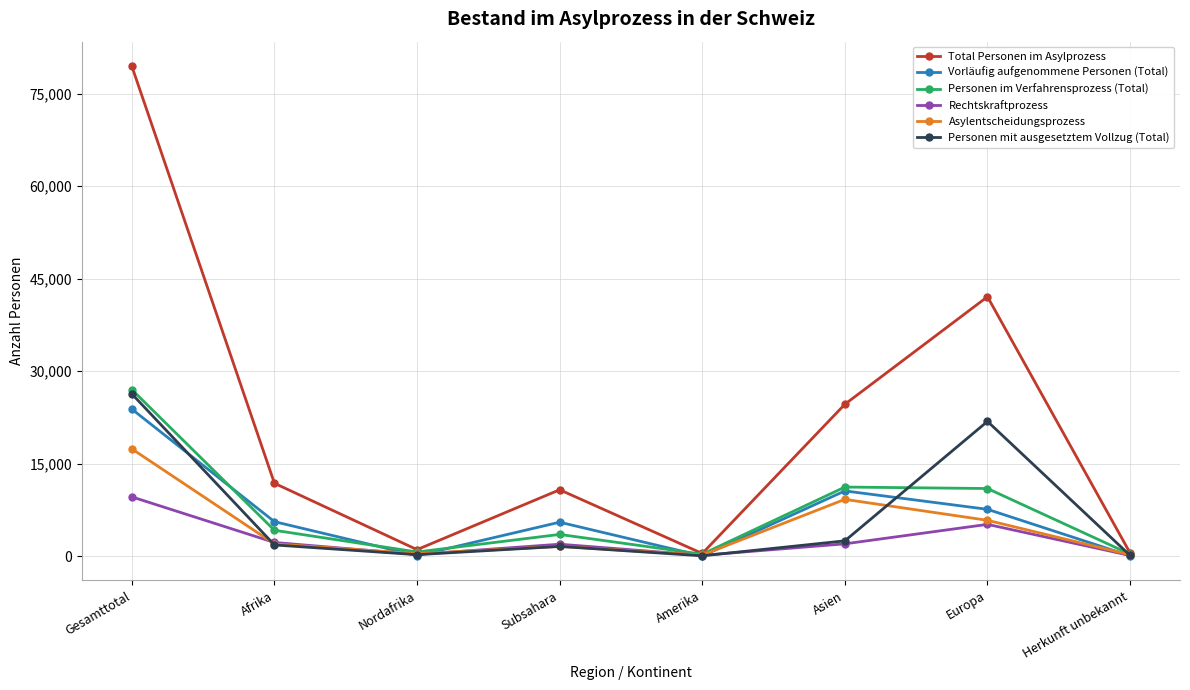

What is the value of the Personen im Verfahrensprozess (Total) point at the 2nd from the left?

4195